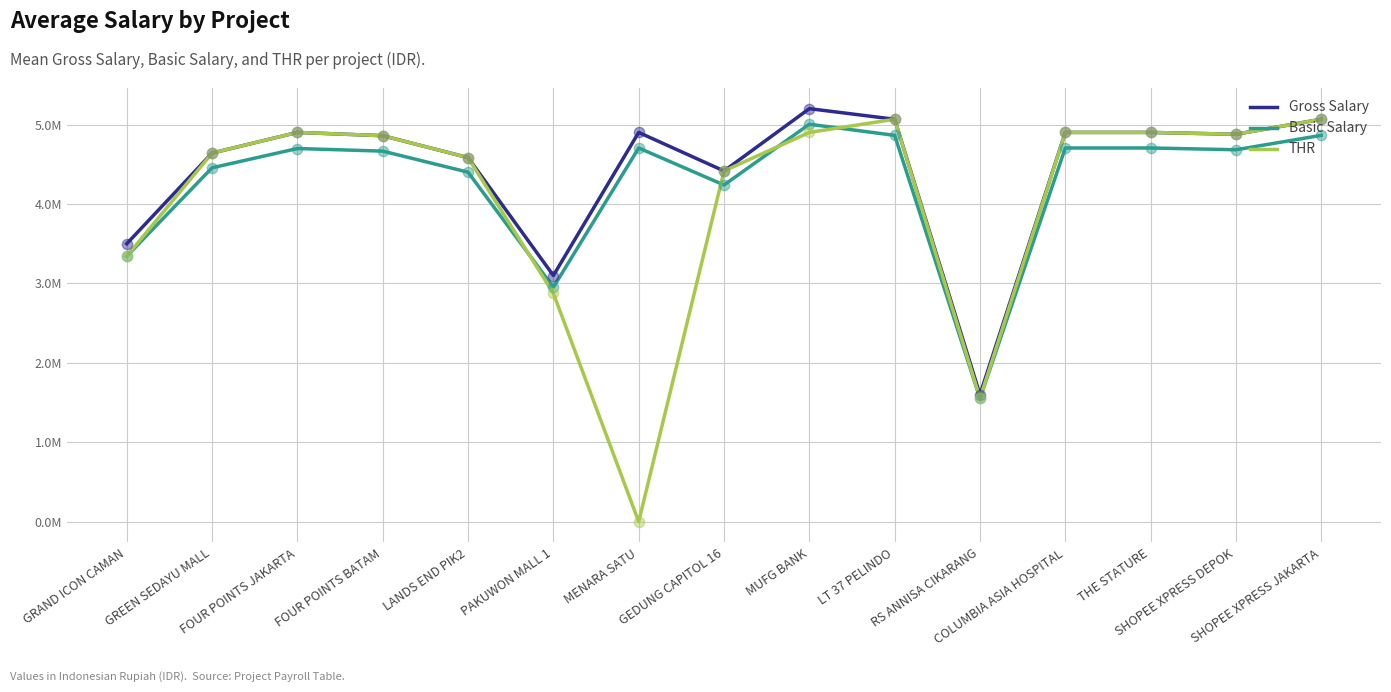

What are all the series names shown in the legend?

Gross Salary, Basic Salary, THR